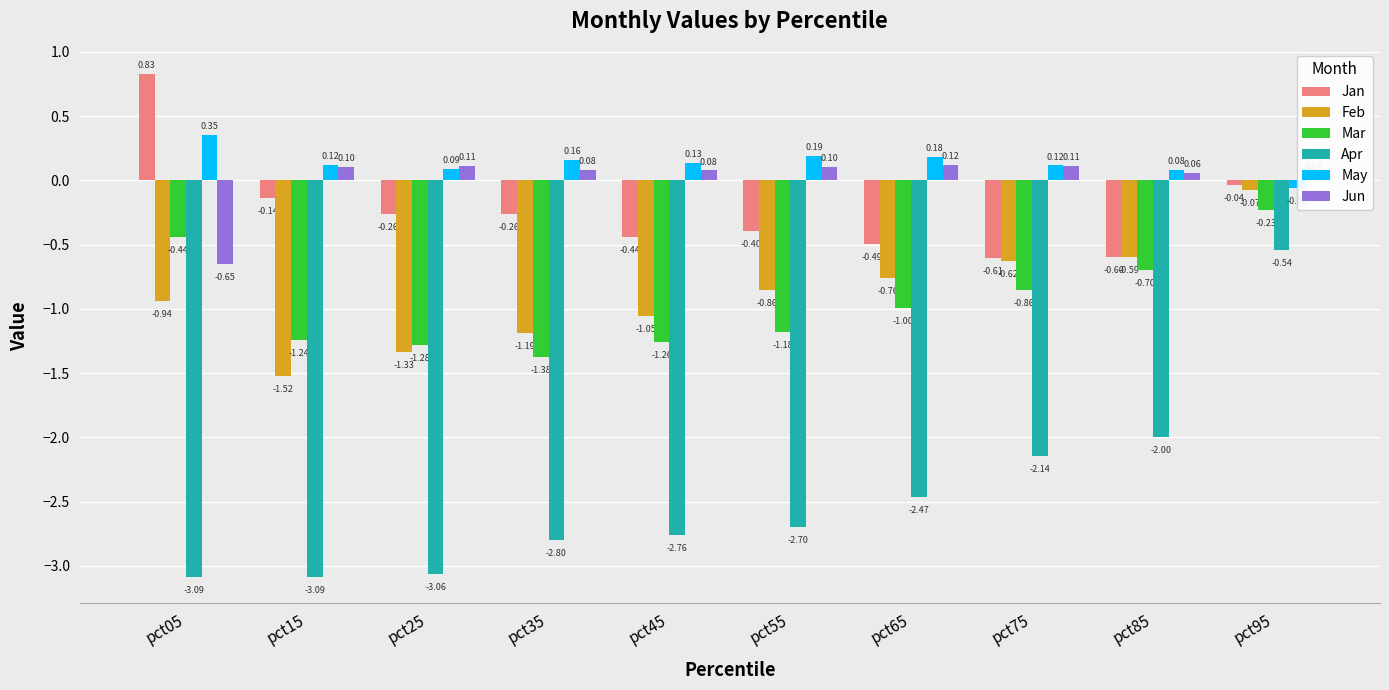

At which category does the chart reach its peak across all series?

pct05